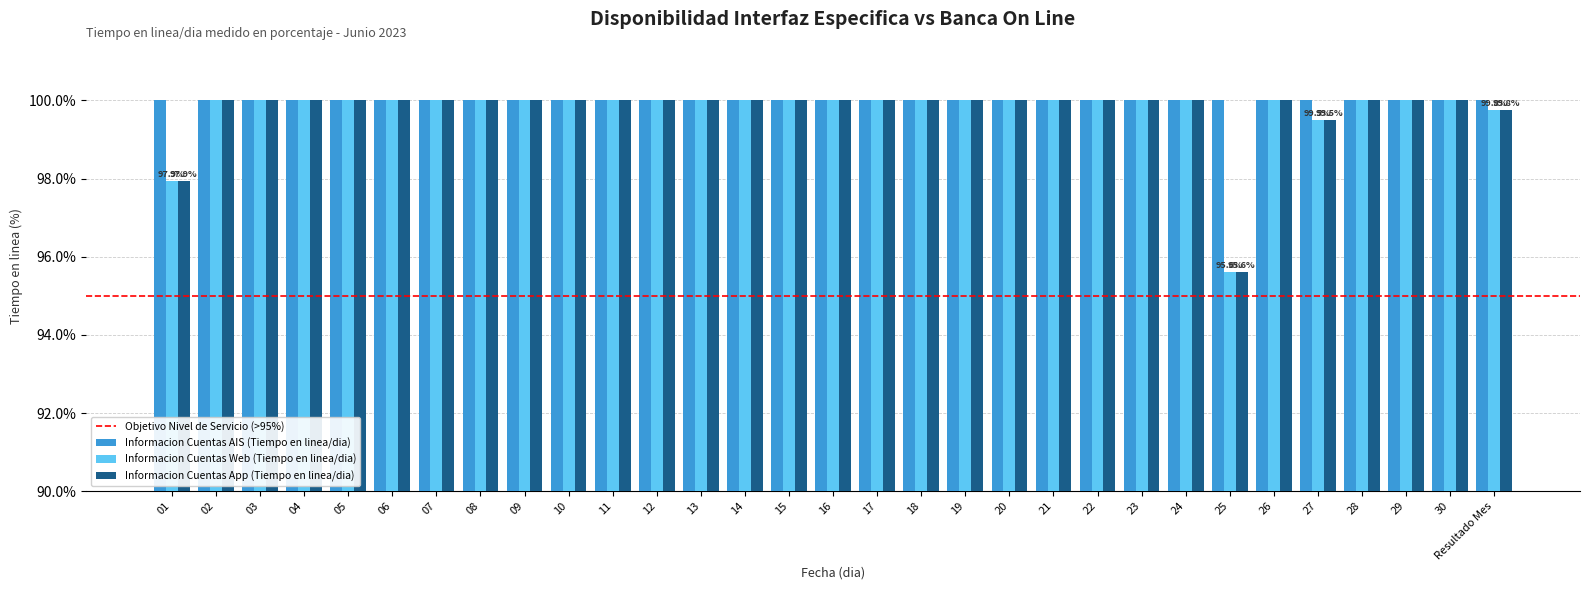

What is the label of the 22nd bar from the left?

22